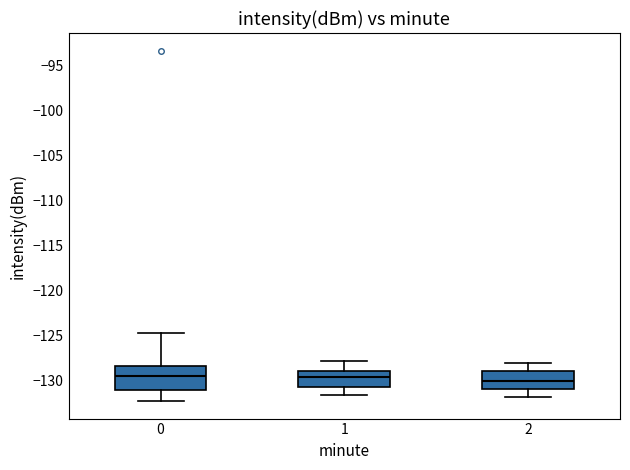

Where is the upper edge of the box at x = 1 on the y-axis? The values are not printed on the chart, so give them approximately, as read against the axis.

-129.0